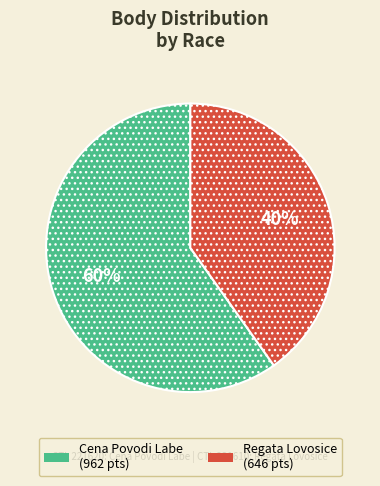

To the nearest percent, what is the average slice percentage?

50%